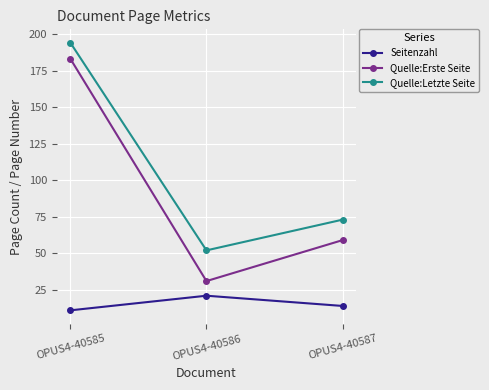

Reading left to right, what are all the values shown in this chart?

Seitenzahl: OPUS4-40585=11	OPUS4-40586=21	OPUS4-40587=14
Quelle:Erste Seite: OPUS4-40585=183	OPUS4-40586=31	OPUS4-40587=59
Quelle:Letzte Seite: OPUS4-40585=194	OPUS4-40586=52	OPUS4-40587=73